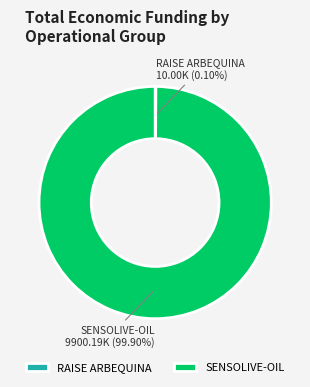

What is the largest slice in the pie chart?

SENSOLIVE-OIL